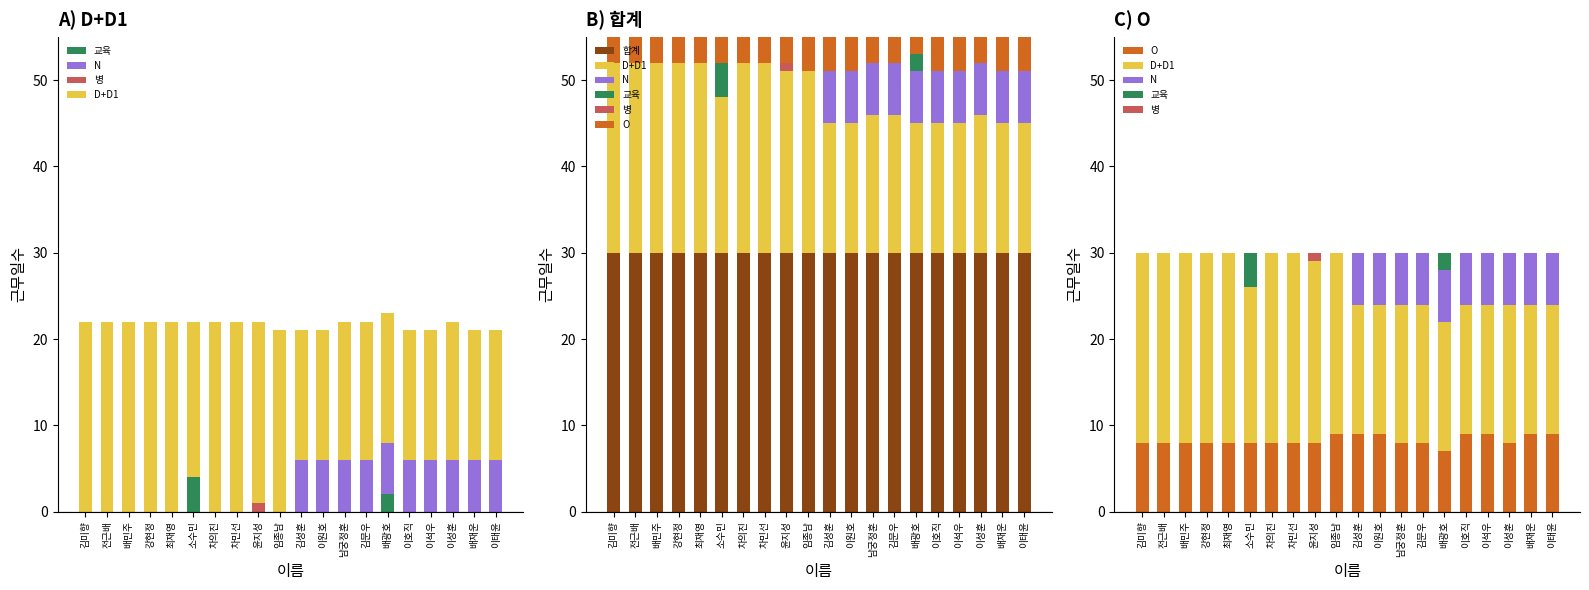

How many bars are there in total?

120